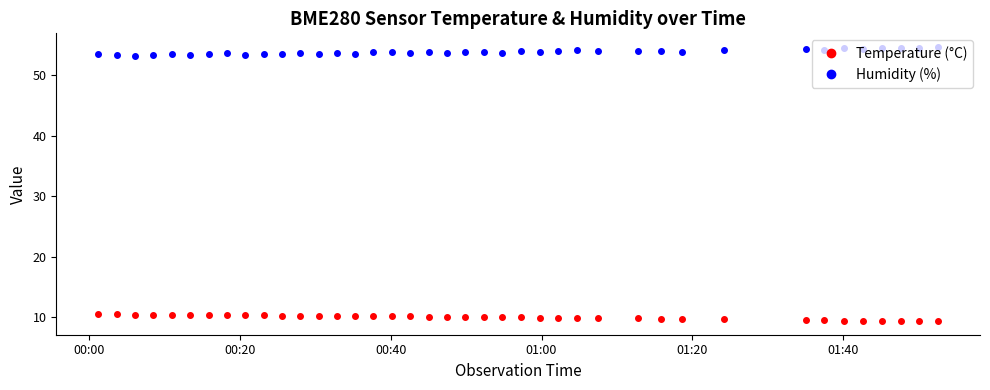

What is the maximum value shown in the chart?

54.7